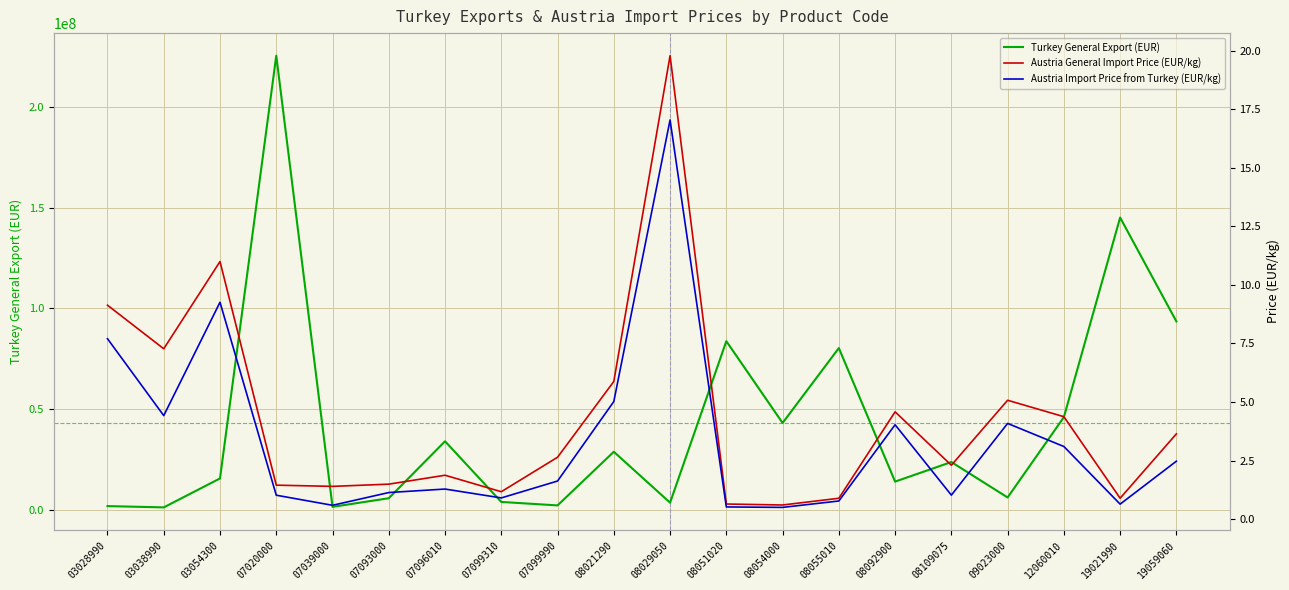

What is the difference between the Turkey General Export (EUR) values at 19059060 and 08109075?

69935892.7